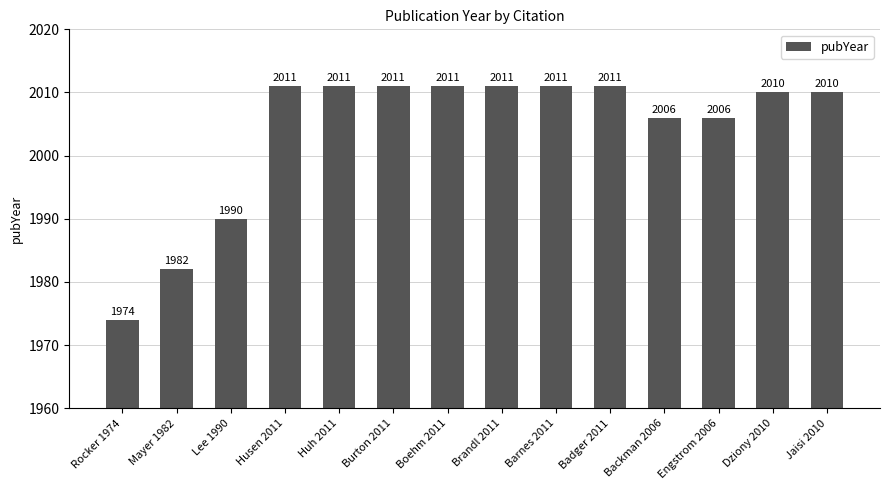

Reading left to right, extract all data points from this chart.

1974	1982	1990	2011	2011	2011	2011	2011	2011	2011	2006	2006	2010	2010